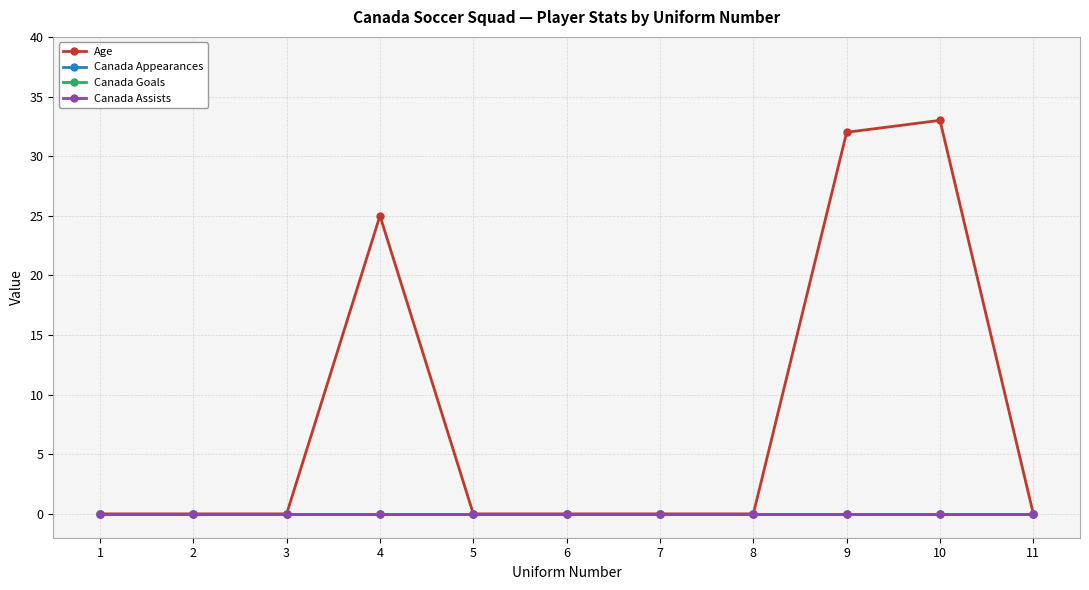

What is the average value of the Age series?

8